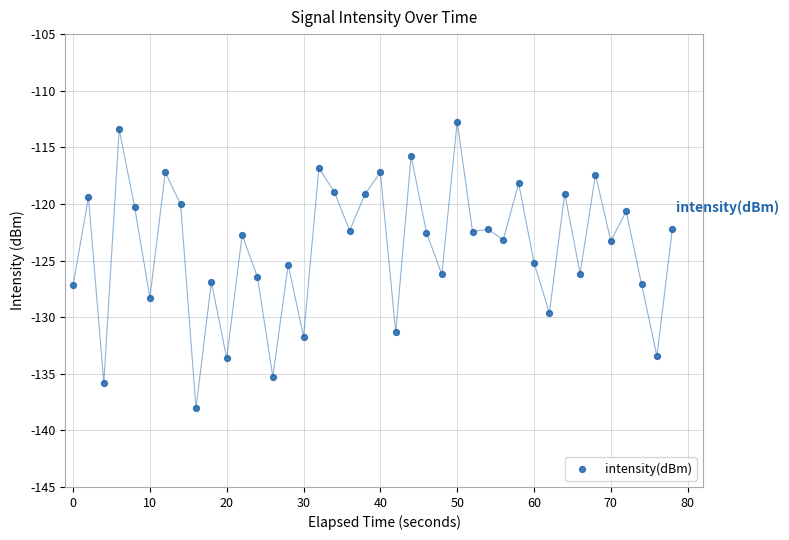

What is the range of X values (max minus min)?

78.0